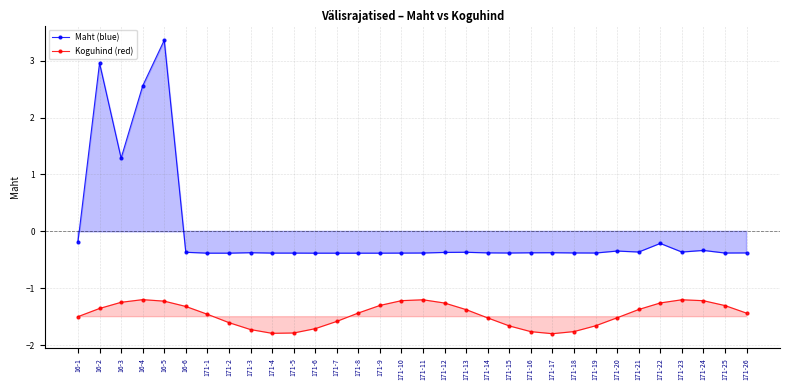

At which label does Maht (blue) reach its peak?

16-5